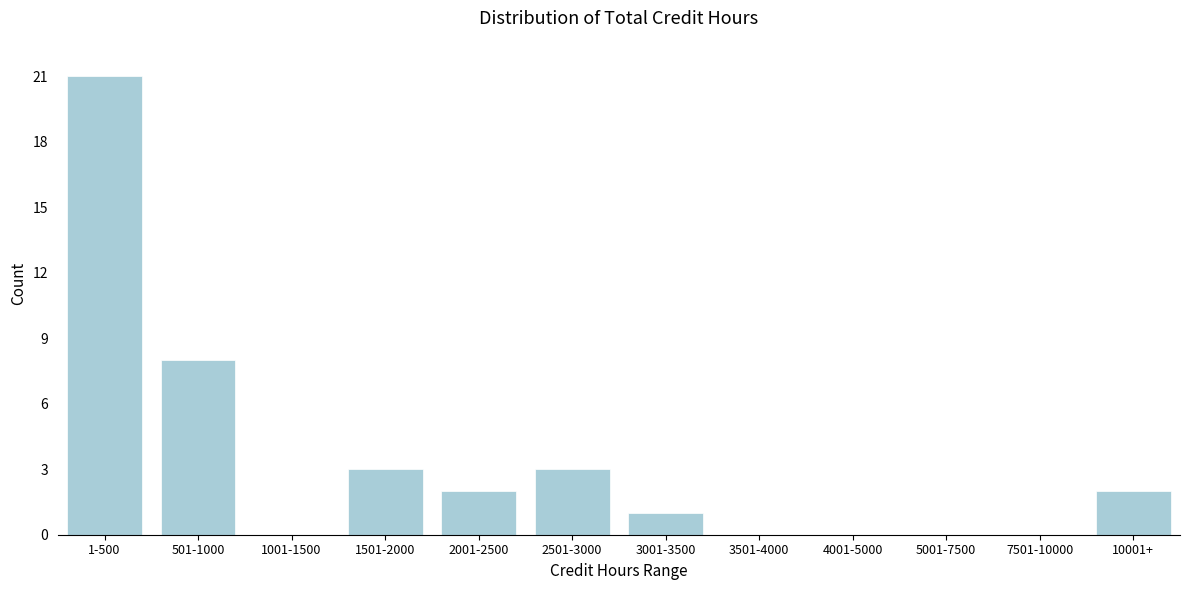

Reading right to left, what are all the values shown in this chart?

10001+=2	7501-10000=0	5001-7500=0	4001-5000=0	3501-4000=0	3001-3500=1	2501-3000=3	2001-2500=2	1501-2000=3	1001-1500=0	501-1000=8	1-500=21